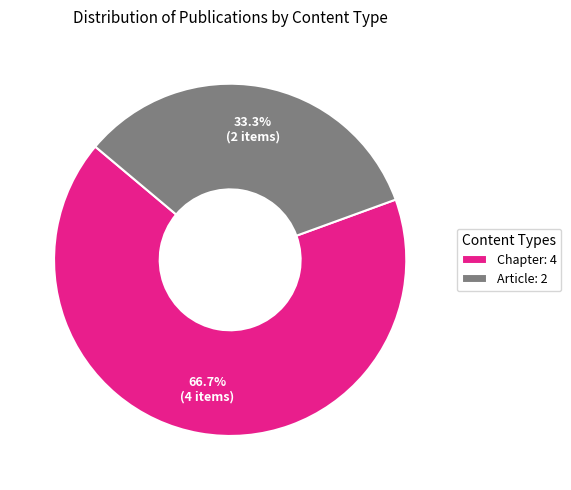

Approximately how many times larger is the value at Chapter: 4 compared to Article: 2?

2.0